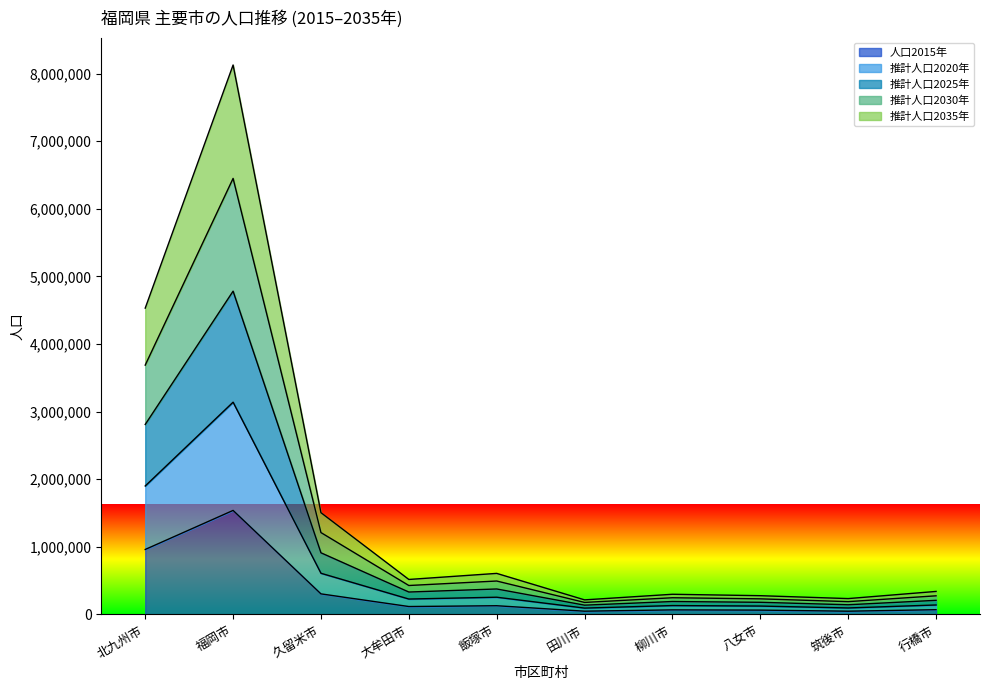

Which category has the highest value in the 人口2015年 series?

福岡市